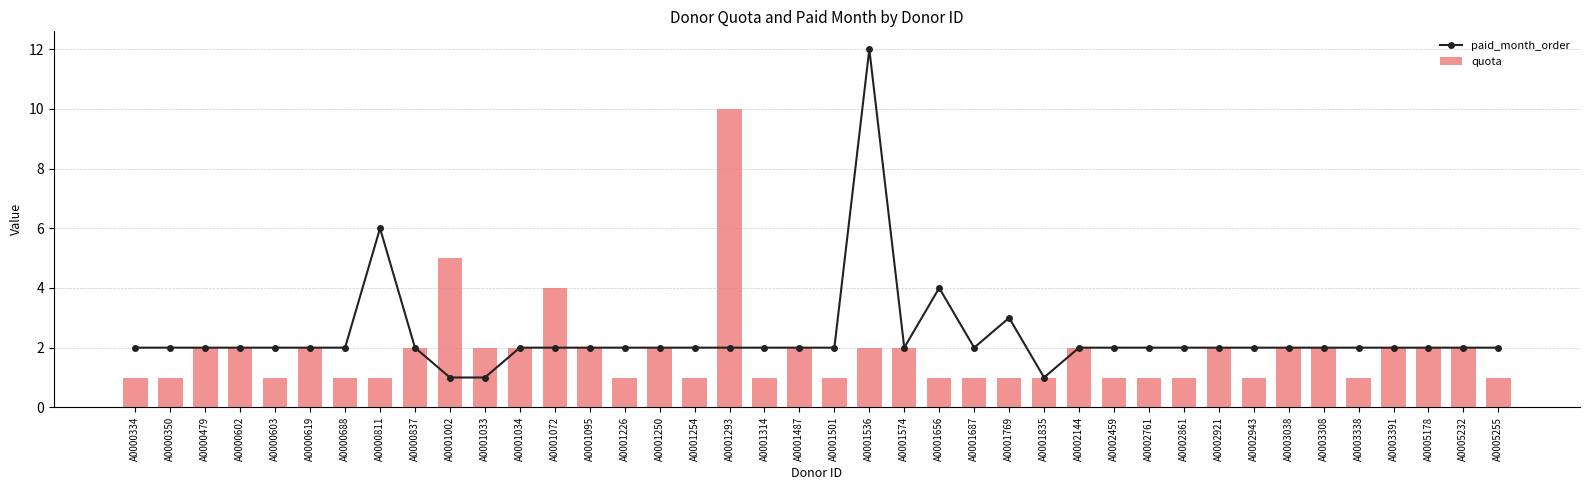

What is the sum of all paid_month_order values?

94